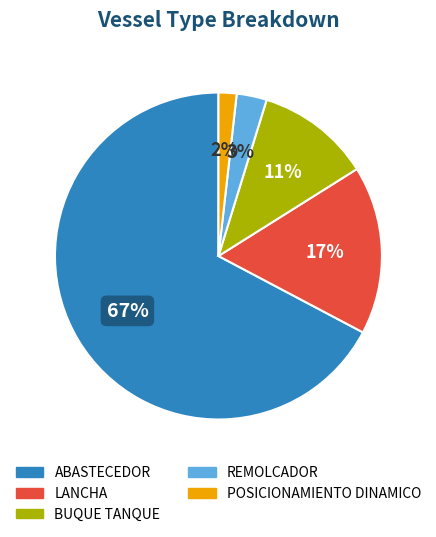

Combined, do ABASTECEDOR and REMOLCADOR account for over 50%?

Yes